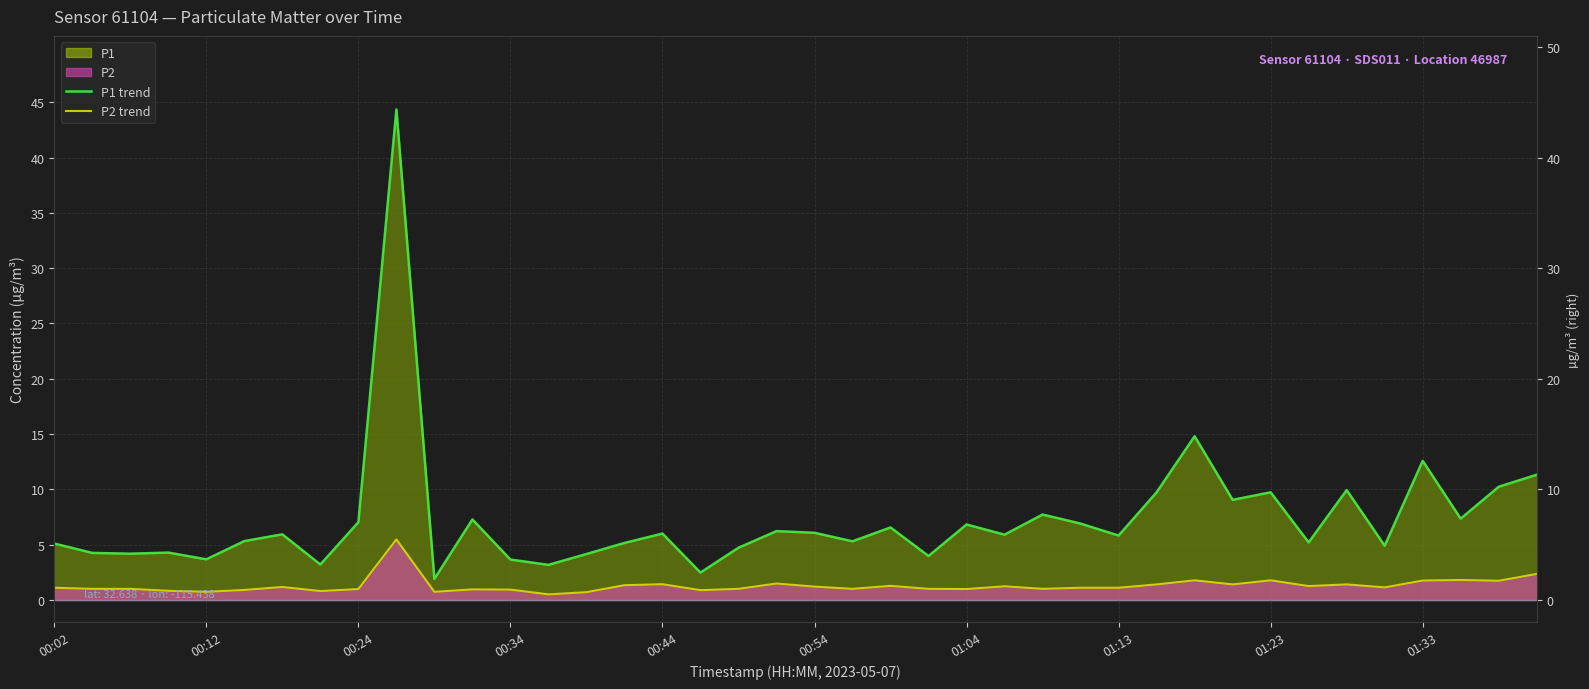

Which series has the largest total across all categories?

P1 trend